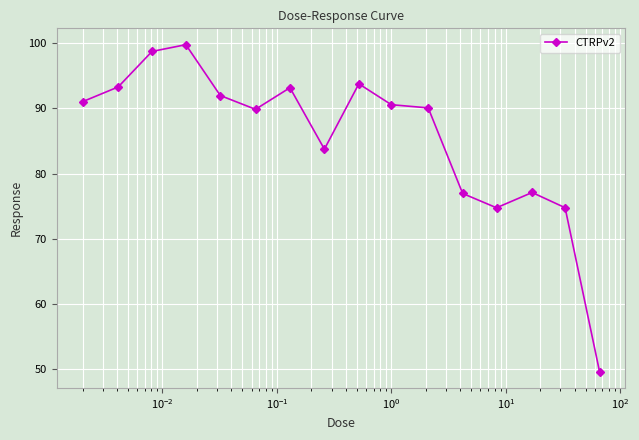

What is the smallest value displayed?

49.5